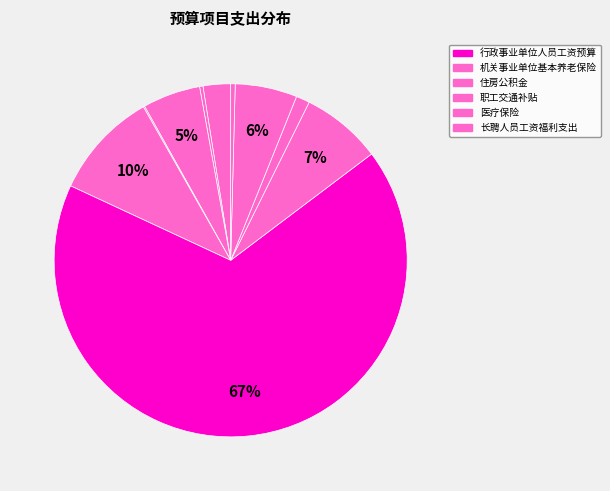

How many slices are in this pie chart?

10